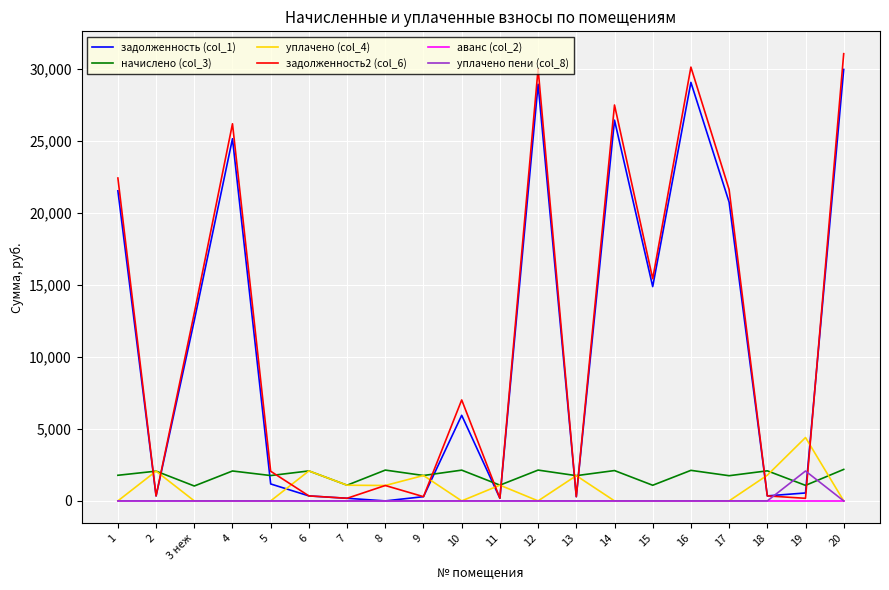

At which category is the sum across all series the highest?

20